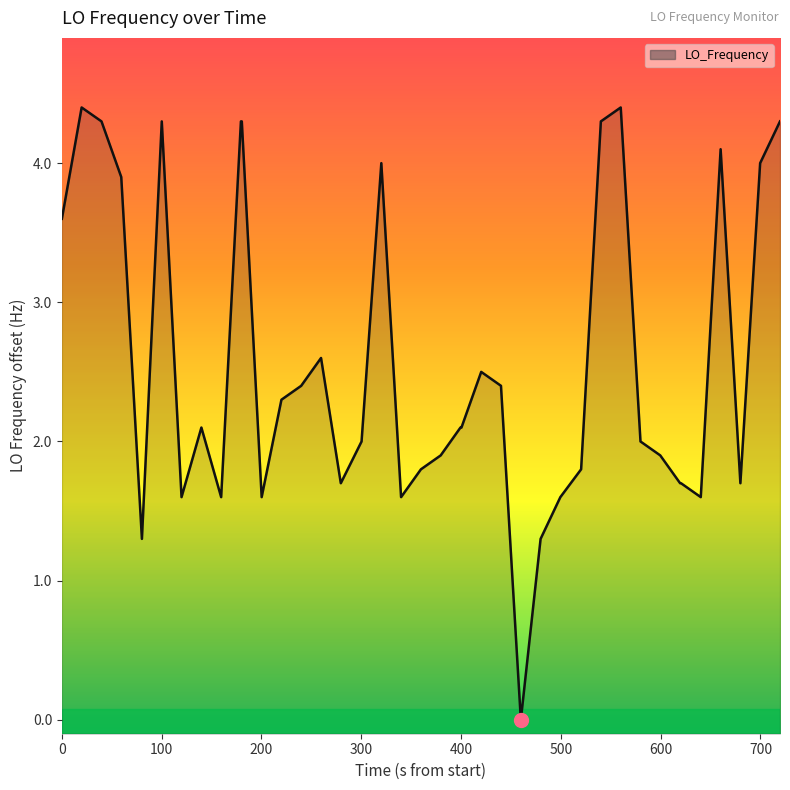

What is the average value?

2.6